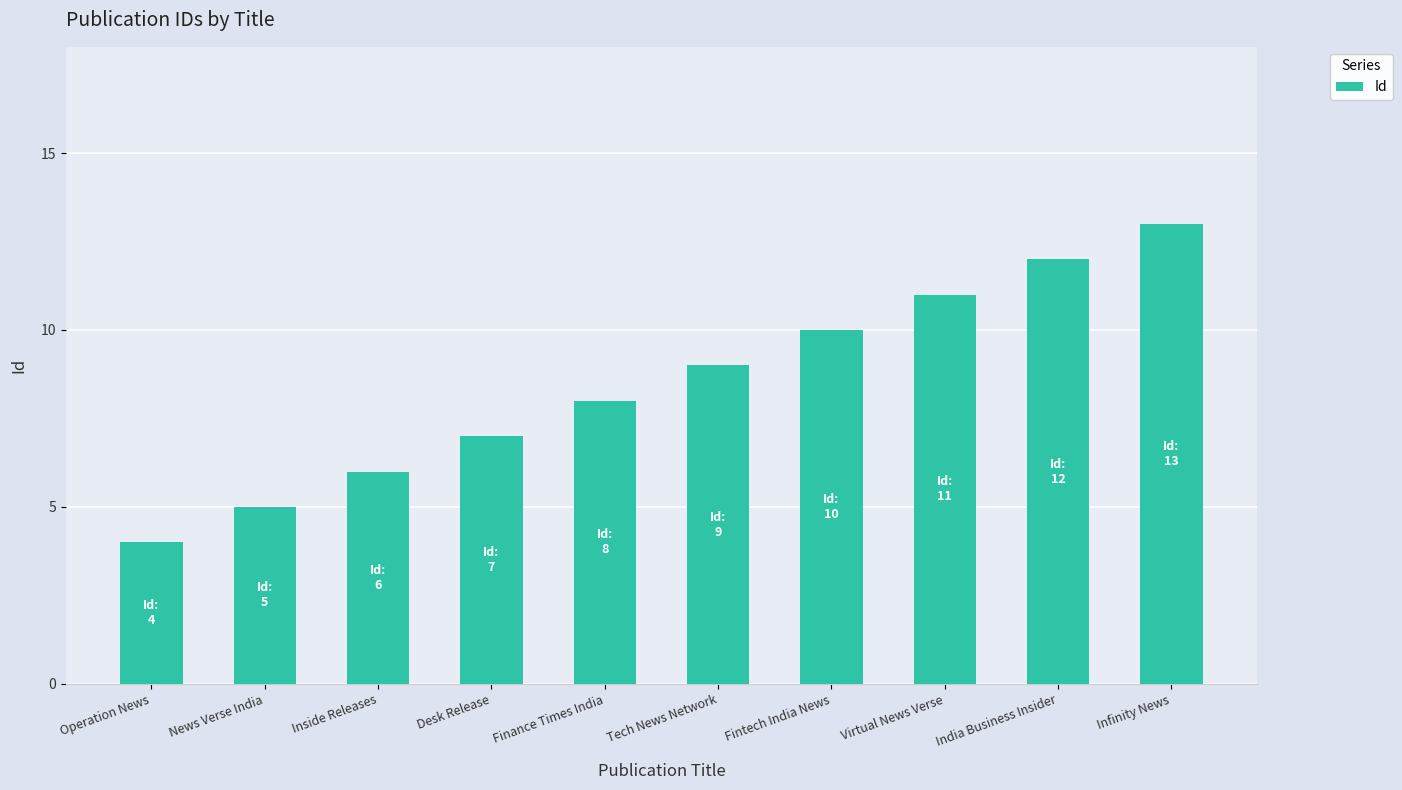

What is the change in value from Finance Times India to Virtual News Verse?

+3